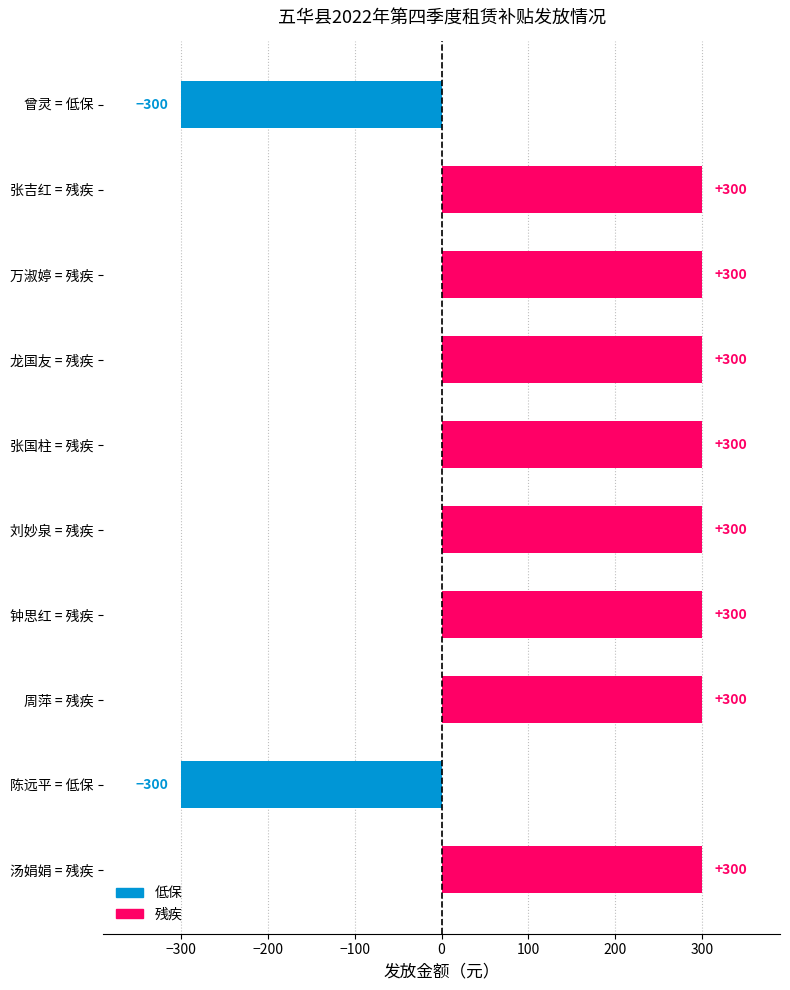

What is the greatest value displayed?

300